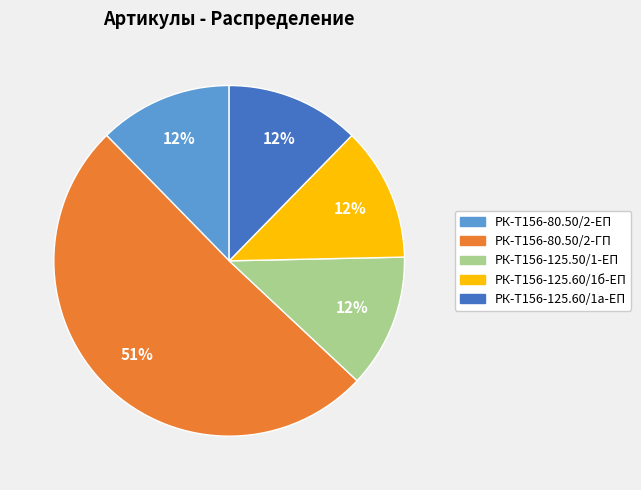

To the nearest percent, what percentage of the pie is РК-Т156-125.50/1-ЕП?

12%